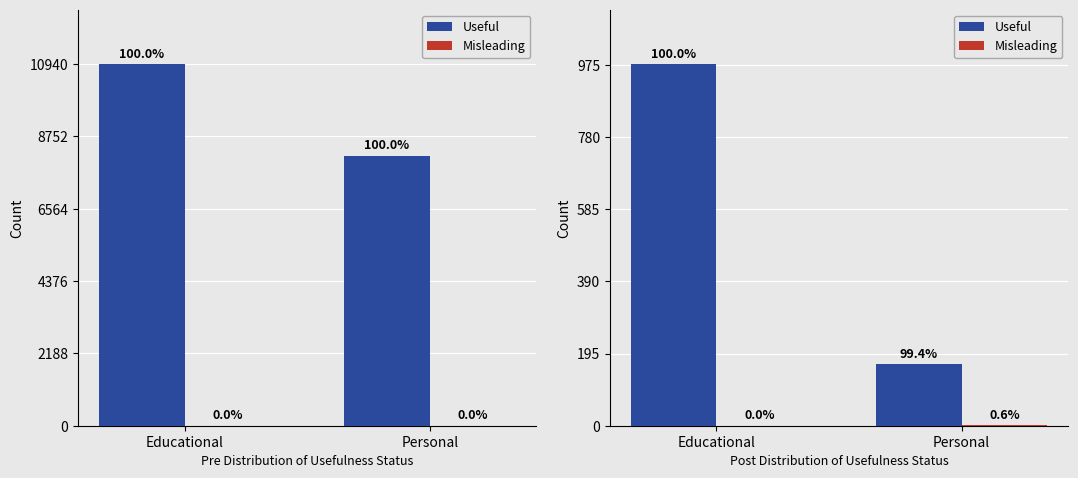

What position from the right is Personal?

1